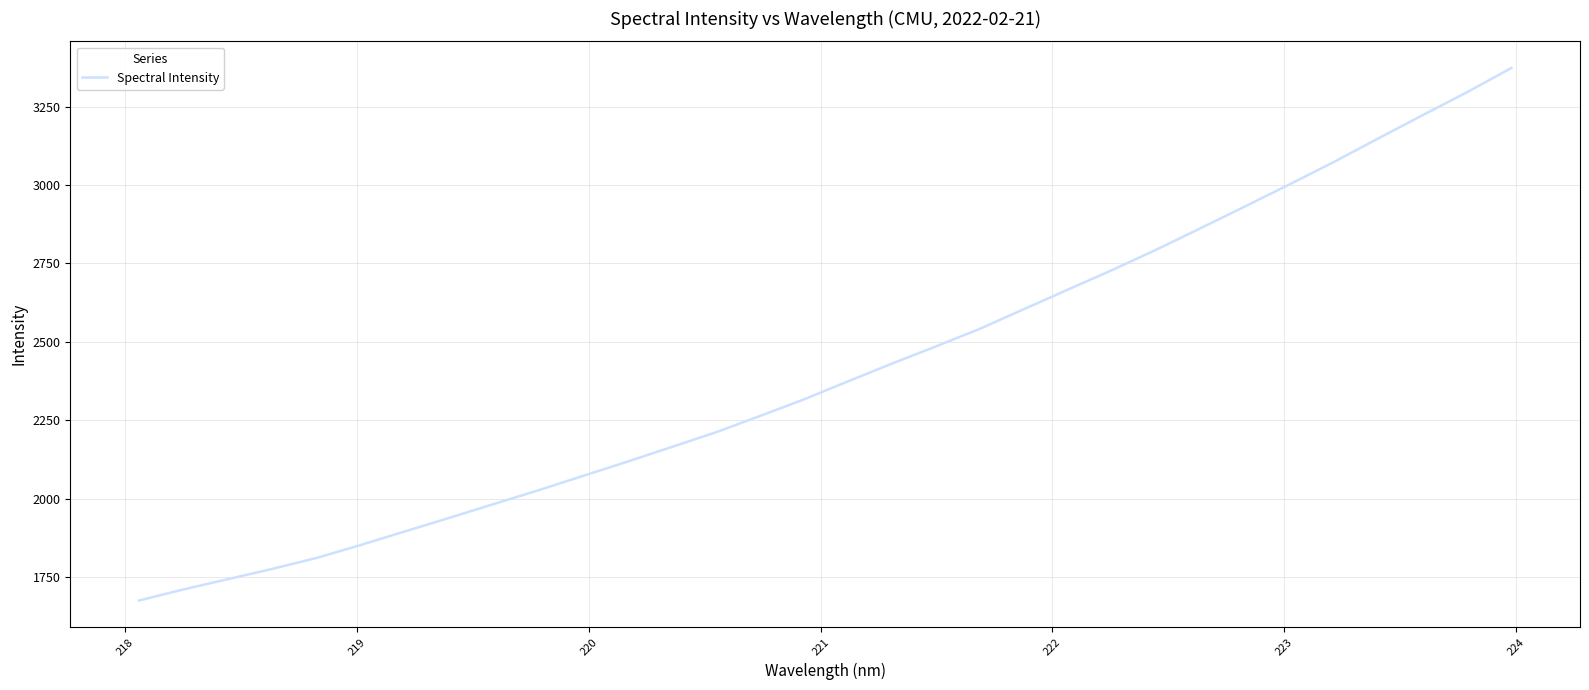

What is the maximum value shown in the chart?

3373.3